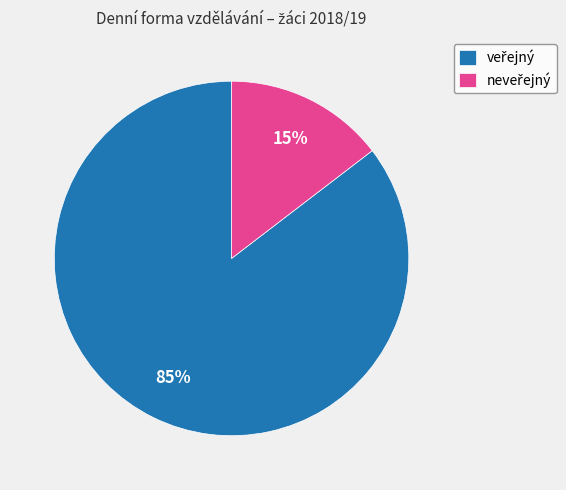

To the nearest percent, what is the average slice percentage?

50%